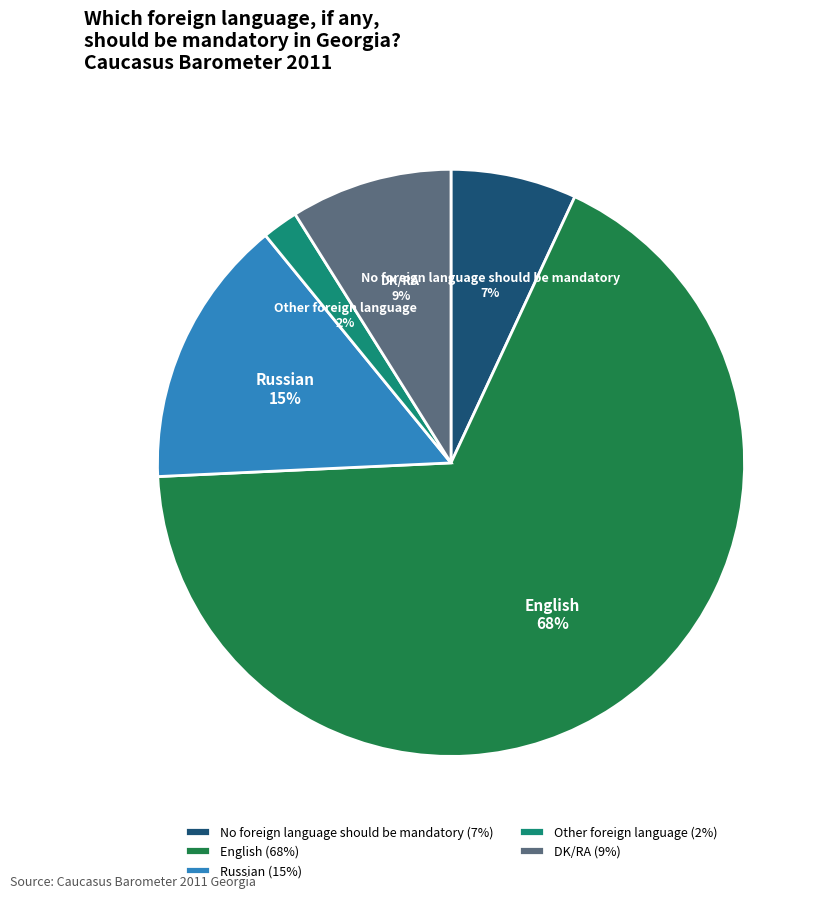

Rank the categories by value from lowest to highest.

Other foreign language, No foreign language should be mandatory, DK/RA, Russian, English